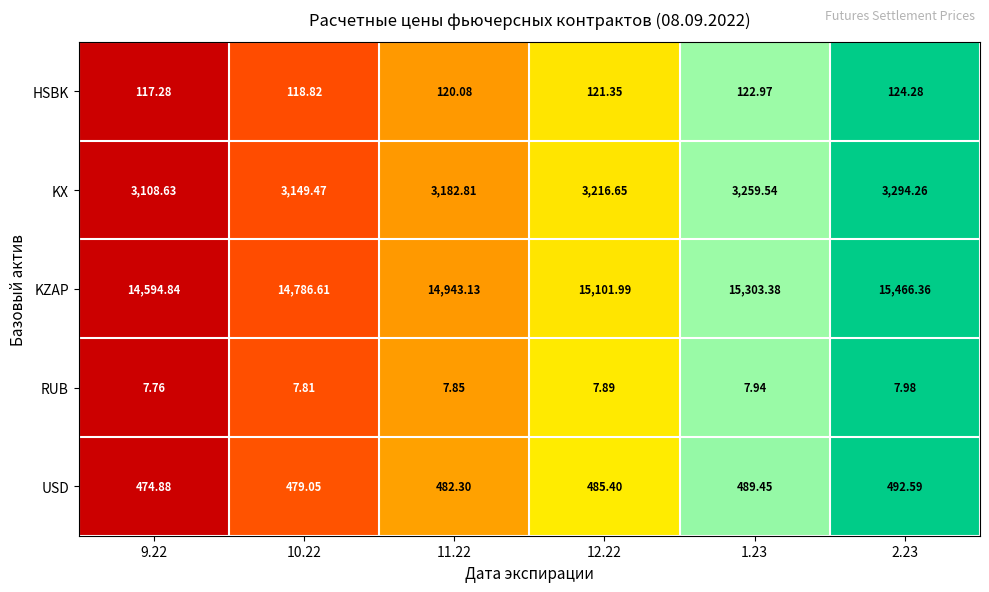

Which series has the largest total across all categories?

KZAP